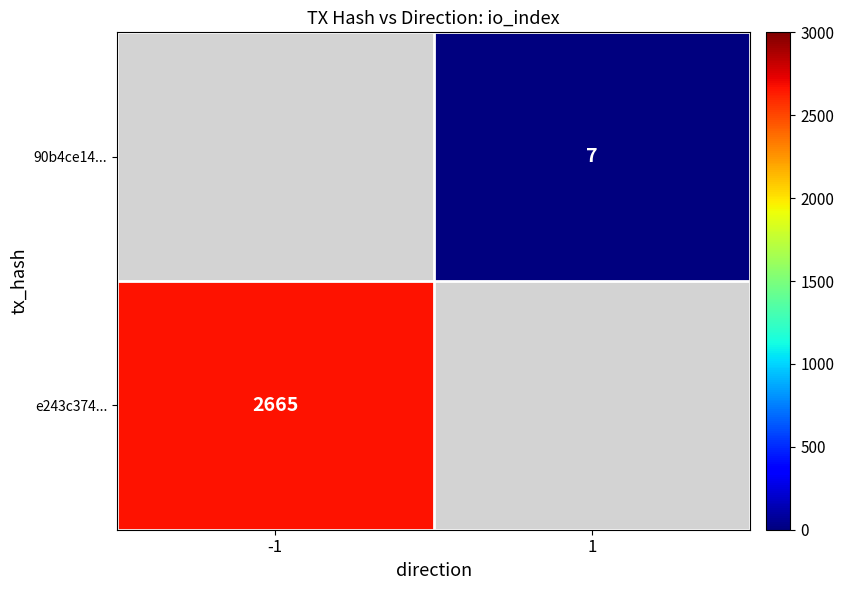

True or false: e243c374... has a value of 2665 at -1.

True